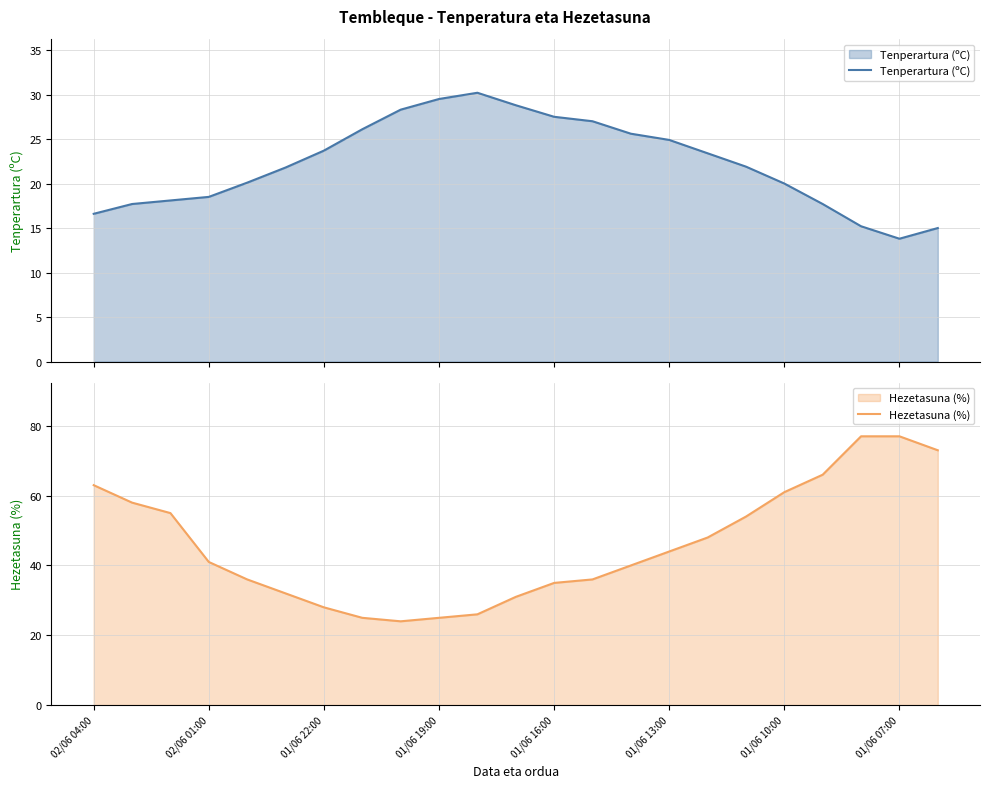

In Hezetasuna (%), how many points are lower than both neighbors (excluding endpoints)?

1